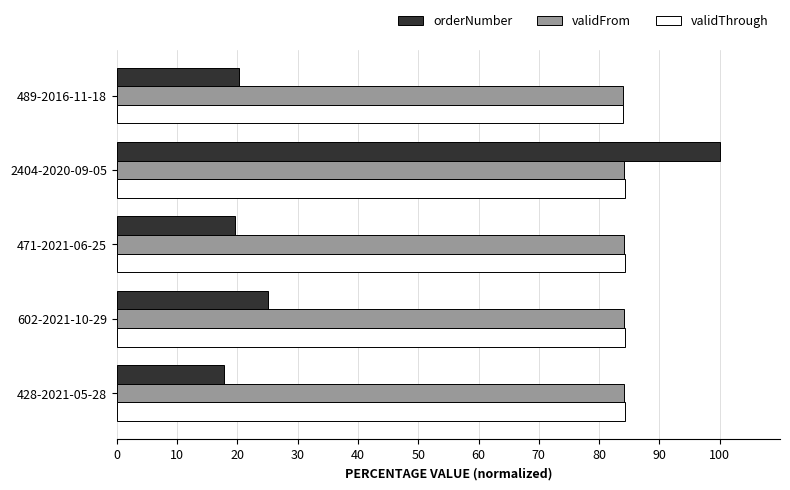

At which category is the sum across all series the highest?

2404-2020-09-05